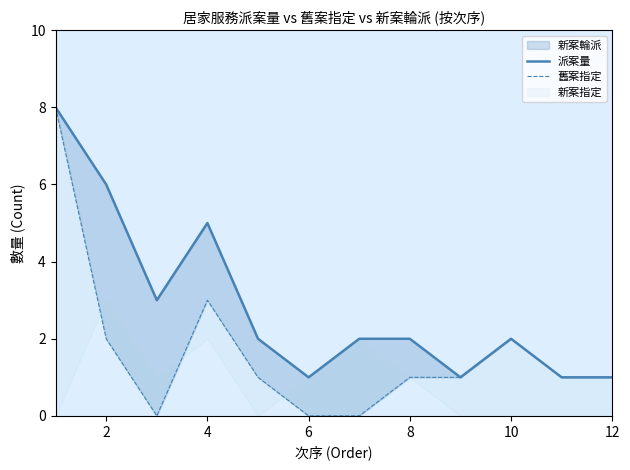

How many interior local peaks does the 舊案指定 series have?

2